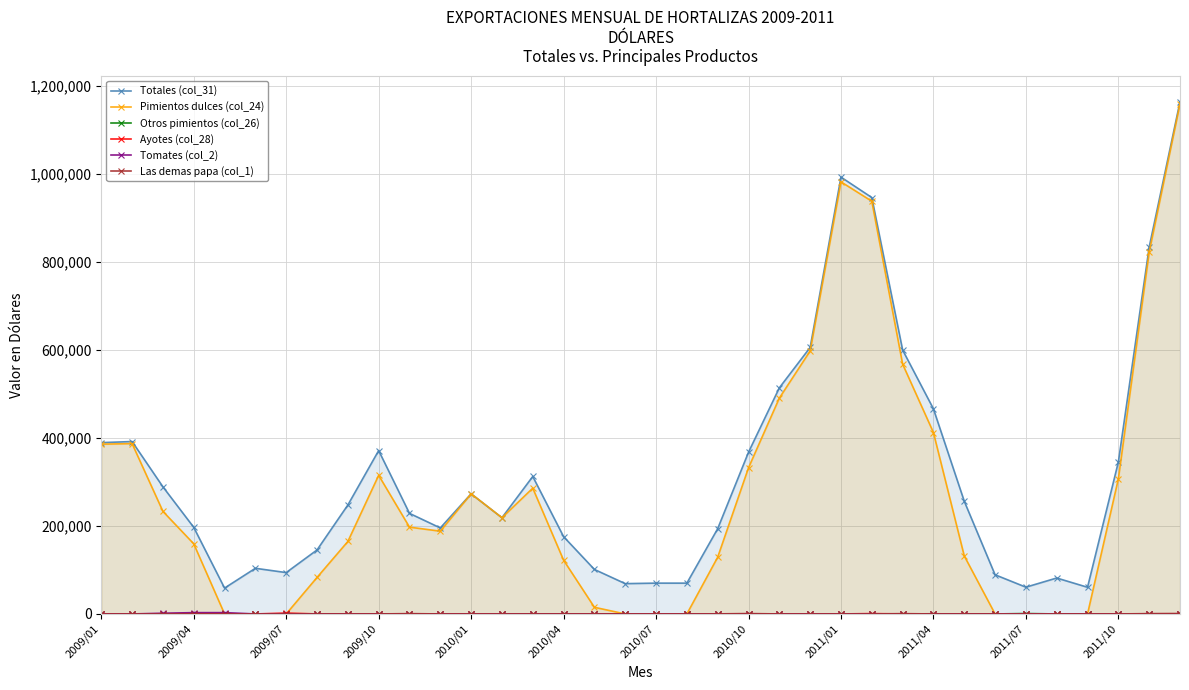

What is the total value across all series at 2010/01?

546360.0